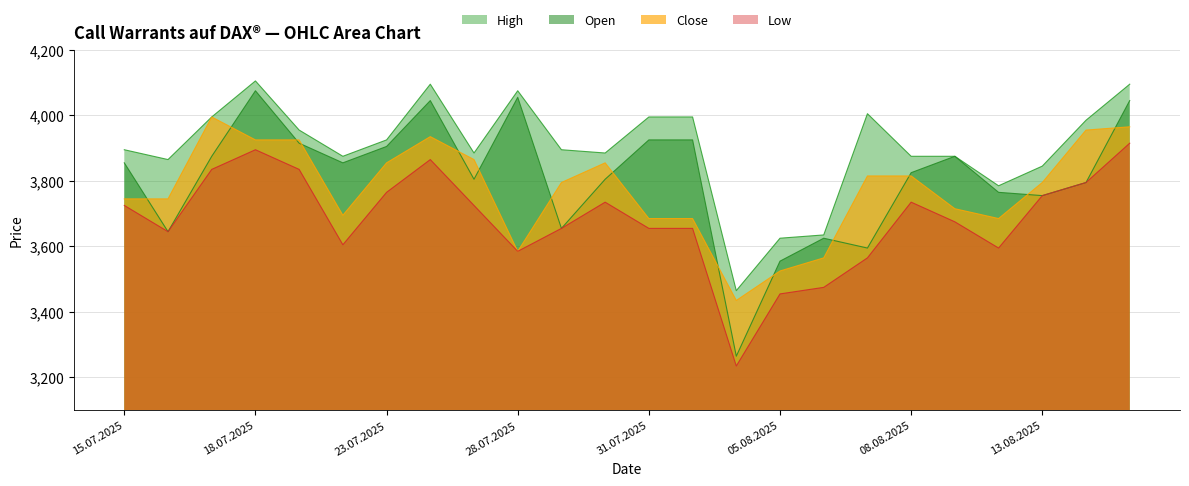

At how many categories does at least one series exceed 3381?

24